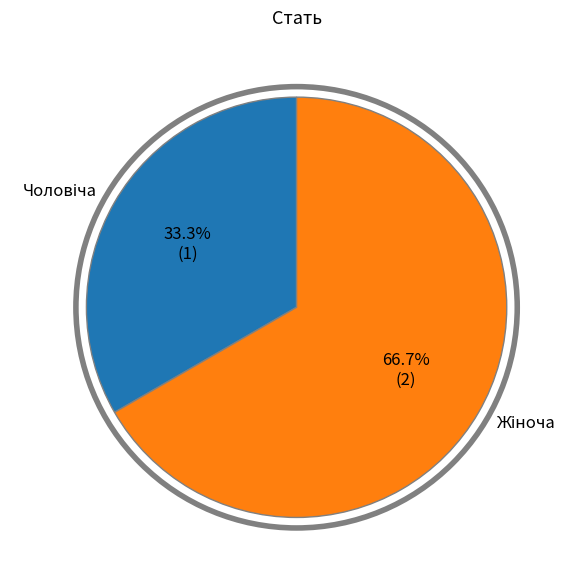

Is there any slice that represents more than half of the pie?

Yes